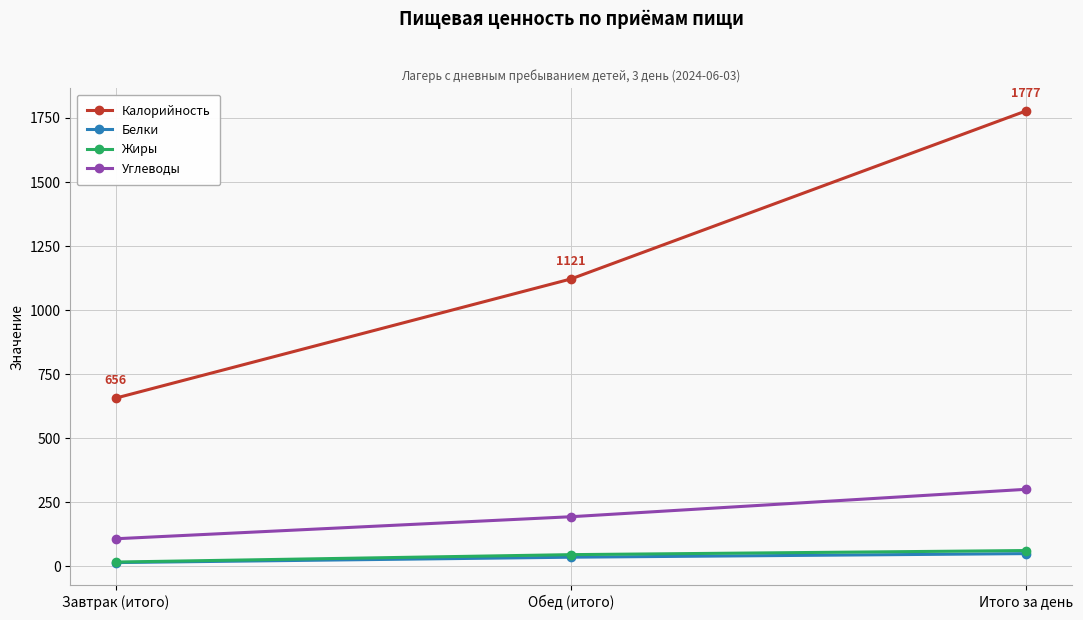

How many distinct data groups are displayed?

4